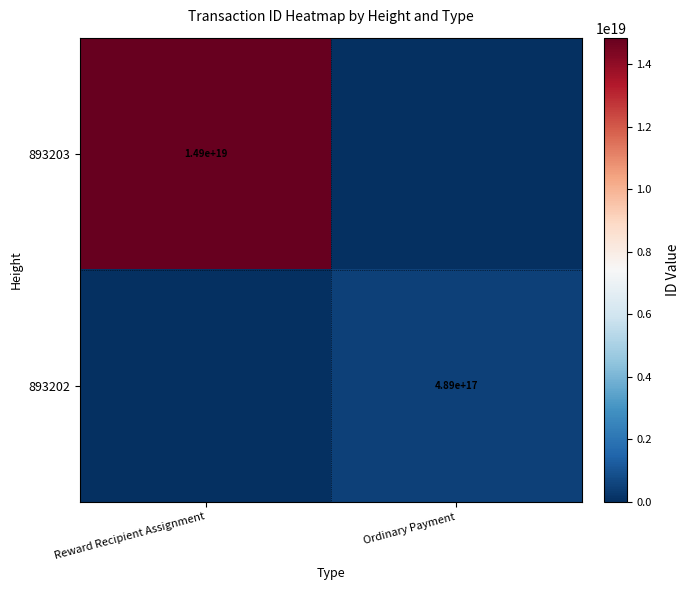

Which label corresponds to the largest value in the chart?

Reward Recipient Assignment